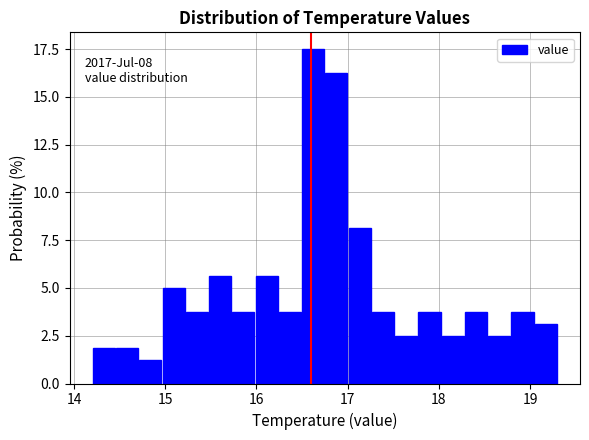

Around what value on the x-axis is the tallest bar? Give the approximate position of its centre, as read against the axis.

16.6